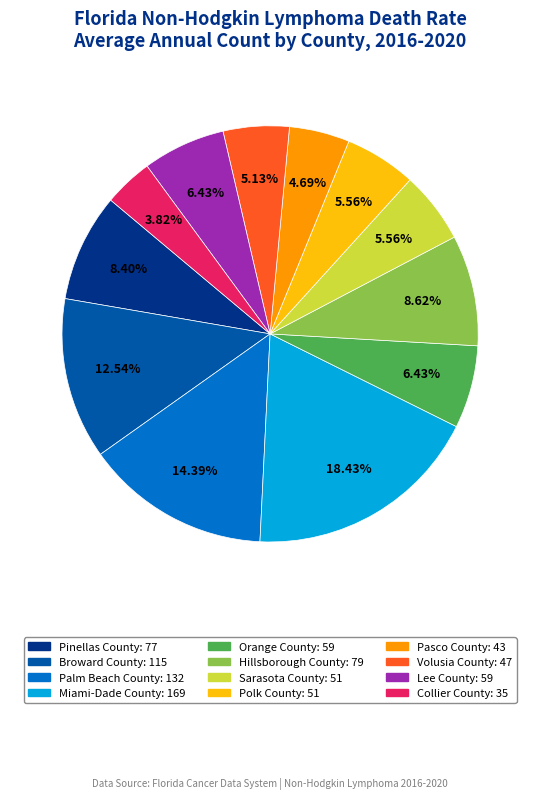

What percentage is the Palm Beach County slice, to the nearest percent?

14%